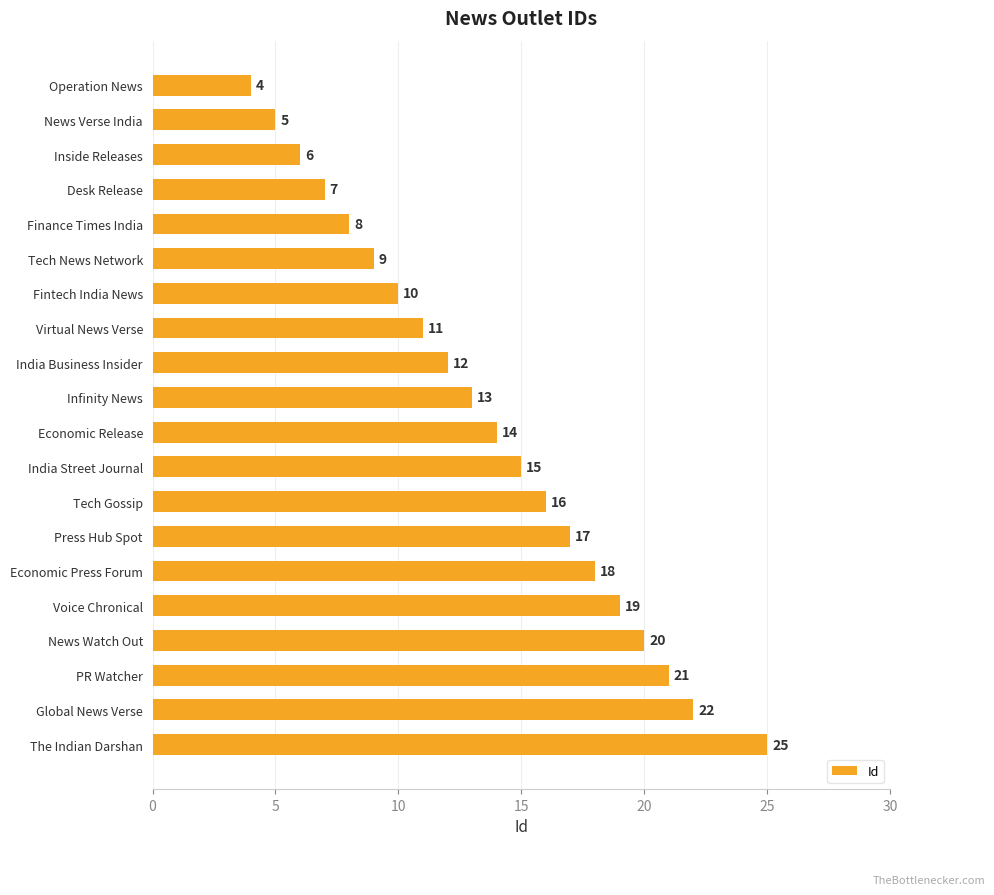

Rank the categories by value from highest to lowest.

The Indian Darshan, Global News Verse, PR Watcher, News Watch Out, Voice Chronical, Economic Press Forum, Press Hub Spot, Tech Gossip, India Street Journal, Economic Release, Infinity News, India Business Insider, Virtual News Verse, Fintech India News, Tech News Network, Finance Times India, Desk Release, Inside Releases, News Verse India, Operation News